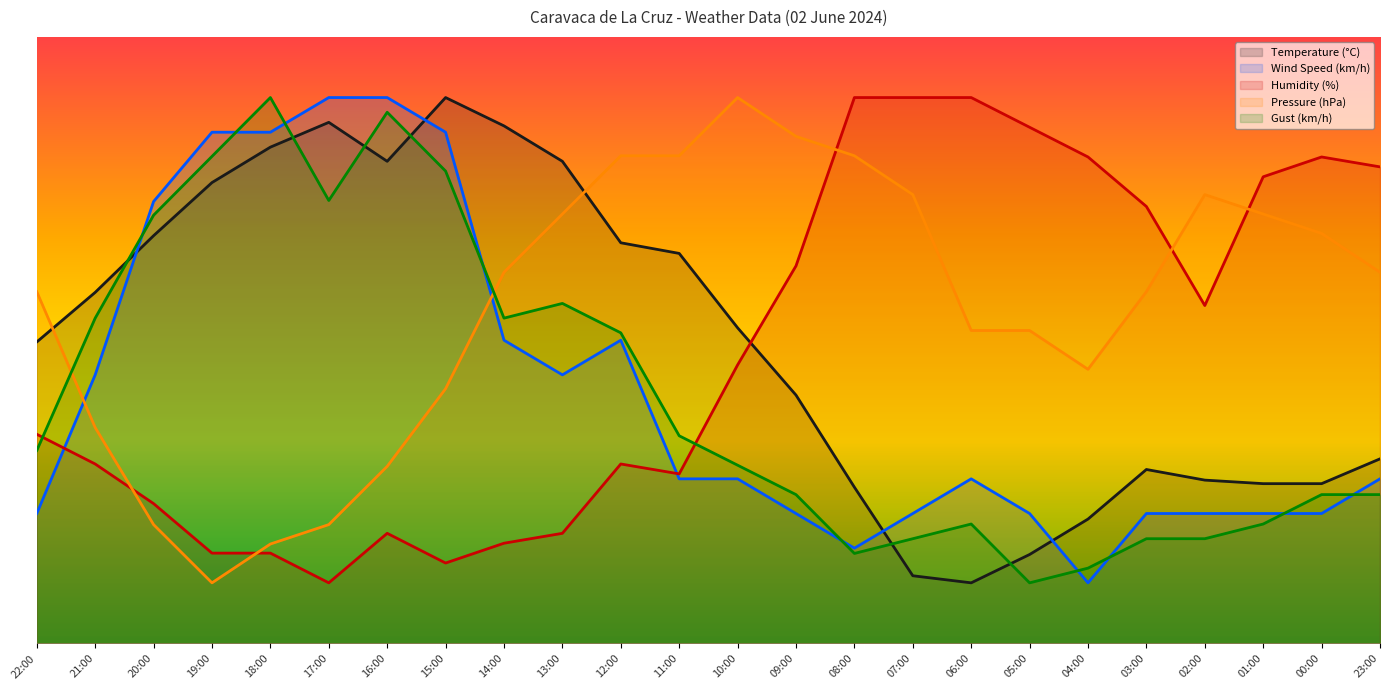

Where does the Humidity (%) series first go above 45?

10:00